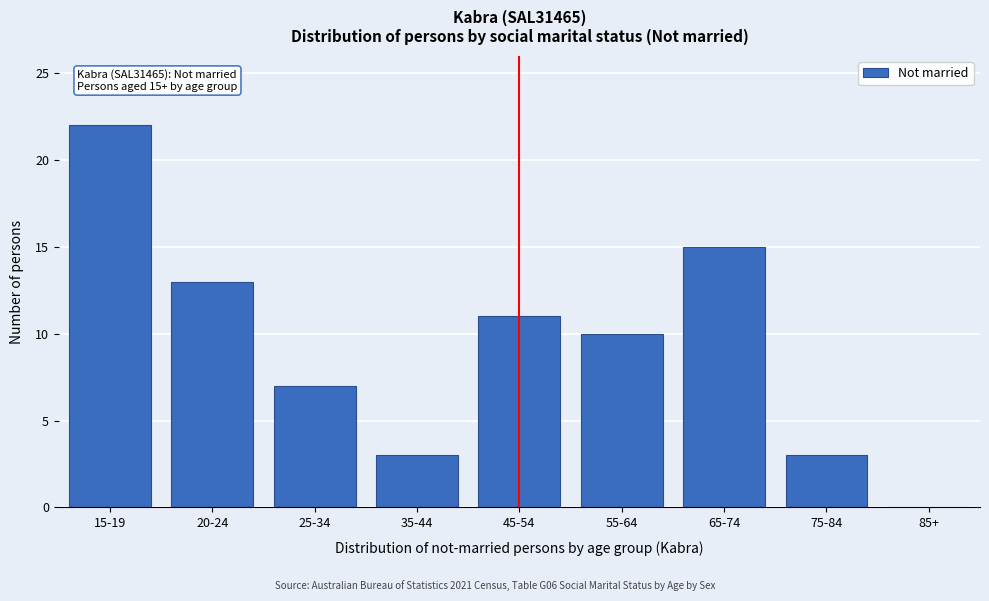

Reading left to right, what are all the values shown in this chart?

15-19=22	20-24=13	25-34=7	35-44=3	45-54=11	55-64=10	65-74=15	75-84=3	85+=0